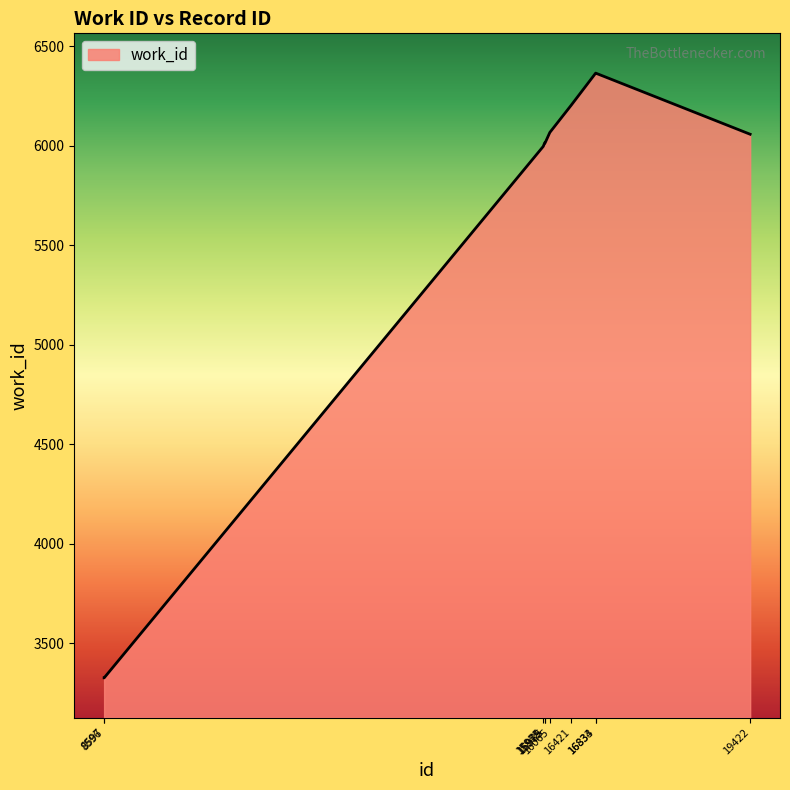

What is the smallest value displayed?

3327